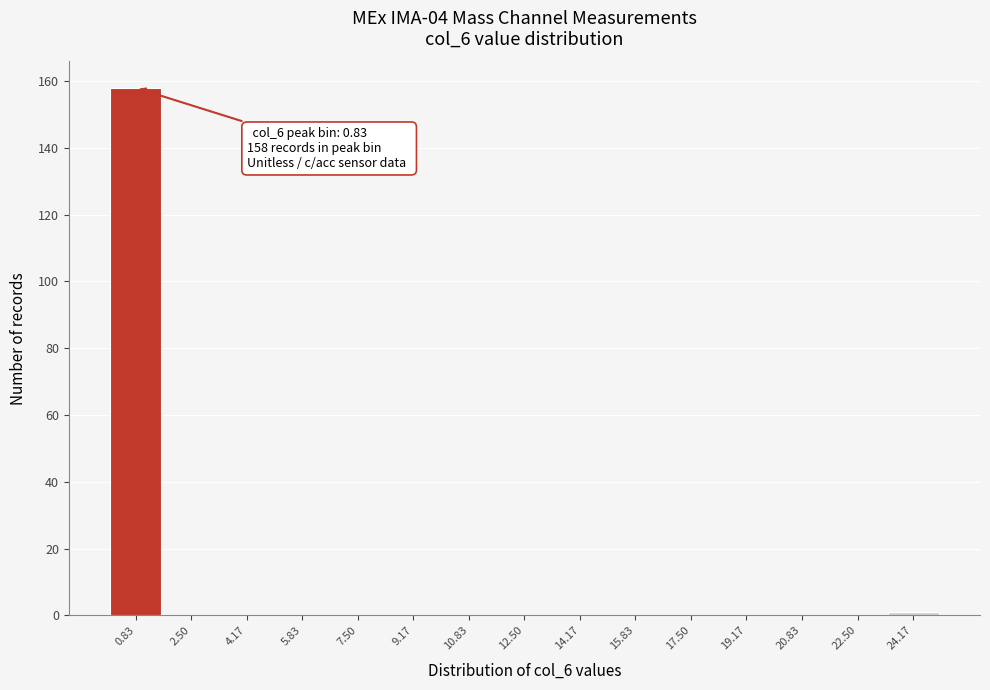

Over which range of the x-axis is the bar tallest?

0.0 to 1.6